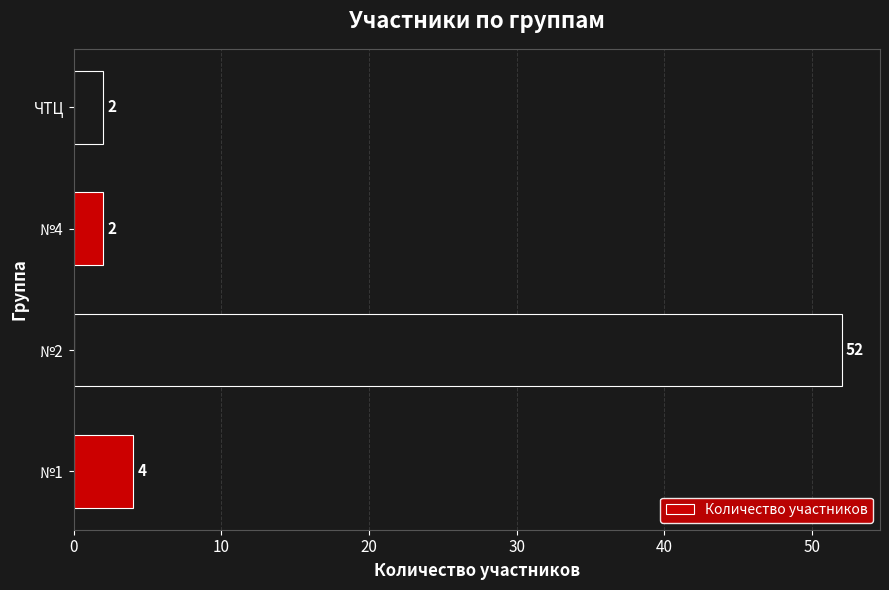

What is the greatest value displayed?

52